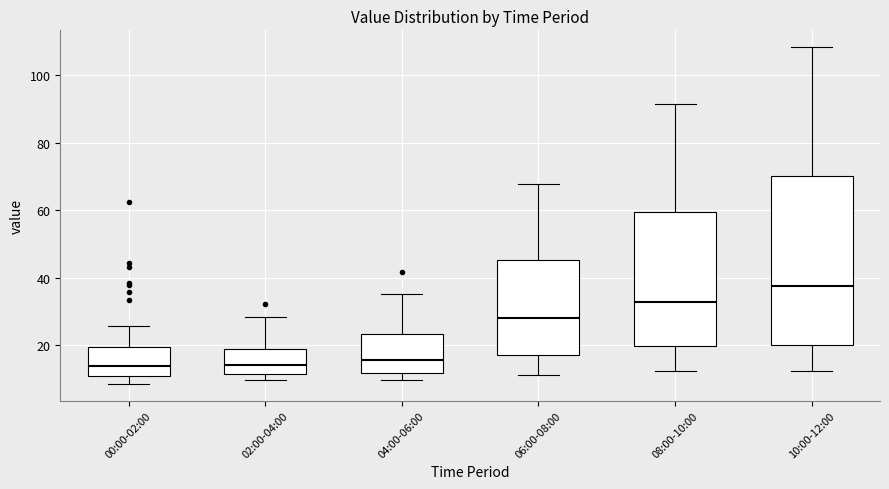

Reading left to right, read every box against the y-axis: the position of its median line, the range the box covers, and the ends of its whiskers. The values are not printed on the chart, so give them approximately, as read against the axis.

00:00-02:00: median 14, box 12 to 20, whiskers 8 to 26
02:00-04:00: median 14, box 12 to 20, whiskers 10 to 28
04:00-06:00: median 16, box 12 to 24, whiskers 10 to 36
06:00-08:00: median 28, box 18 to 46, whiskers 12 to 68
08:00-10:00: median 32, box 20 to 60, whiskers 12 to 92
10:00-12:00: median 38, box 20 to 70, whiskers 12 to 108